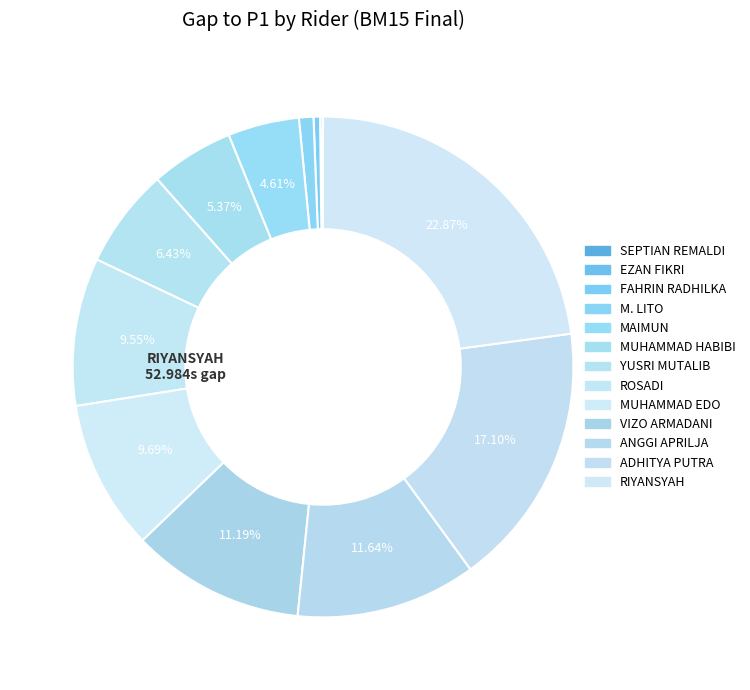

Is MAIMUN the majority of the pie?

No